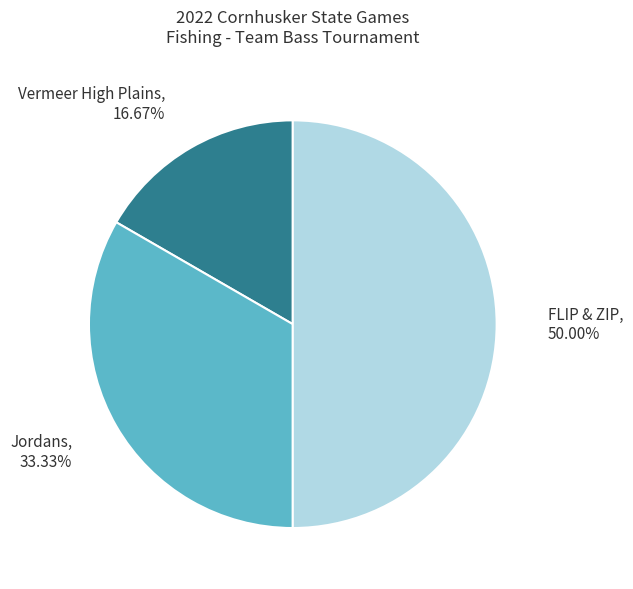

Approximately how many times larger is the value at FLIP & ZIP compared to Jordans?

1.5